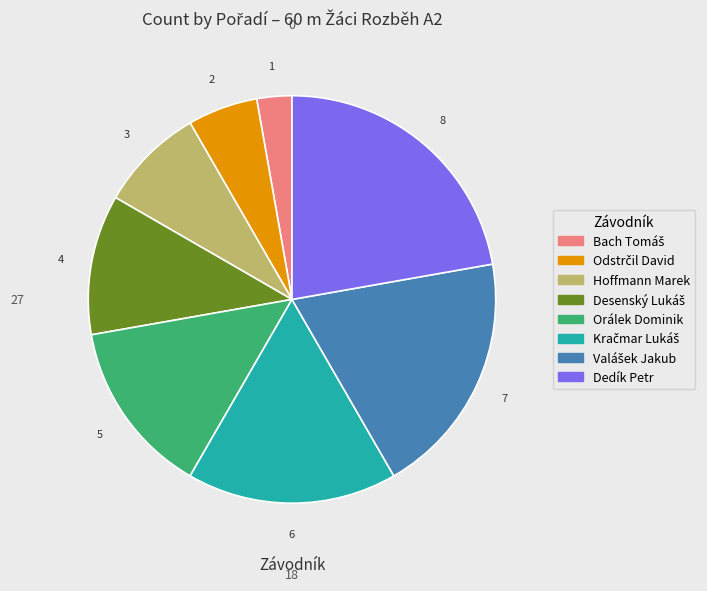

Does any single category account for the majority?

No